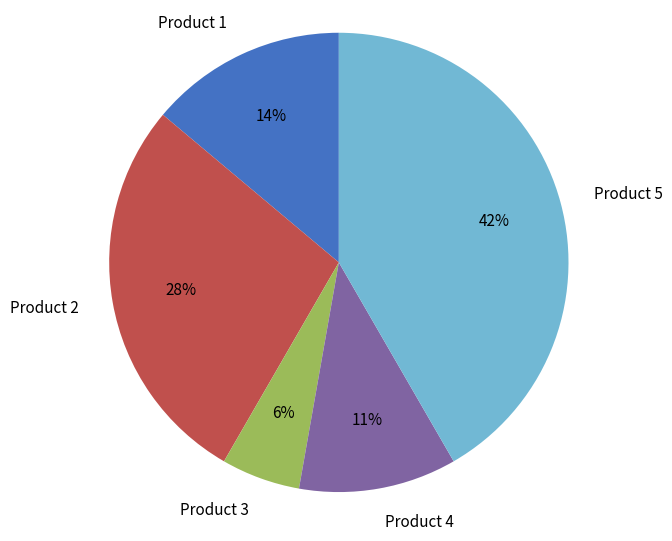

How many segments does this pie chart have?

5